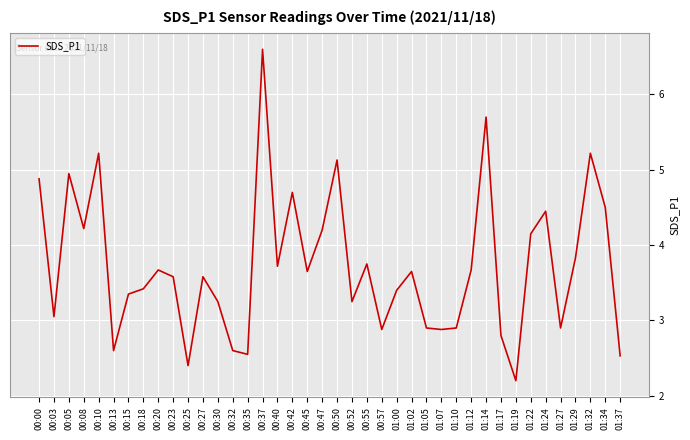

At which label does the data first exceed 3?

00:00